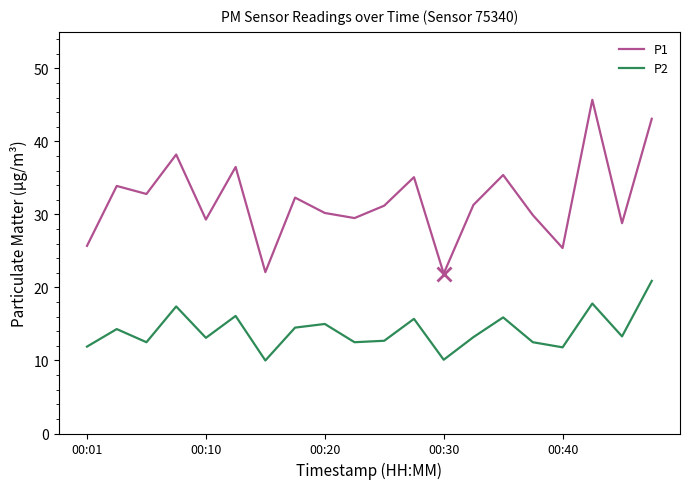

True or false: P2 and P1 cross at least once.

False